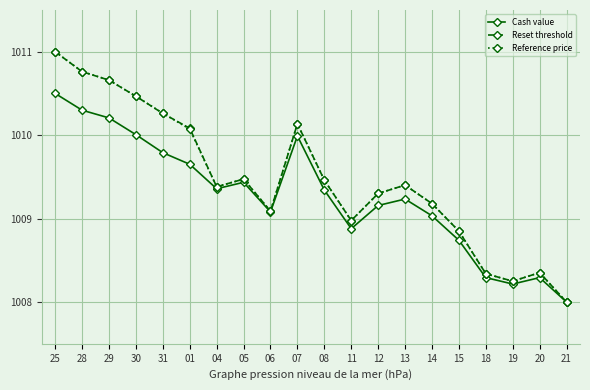

What is the label of the 8th point from the left?

05